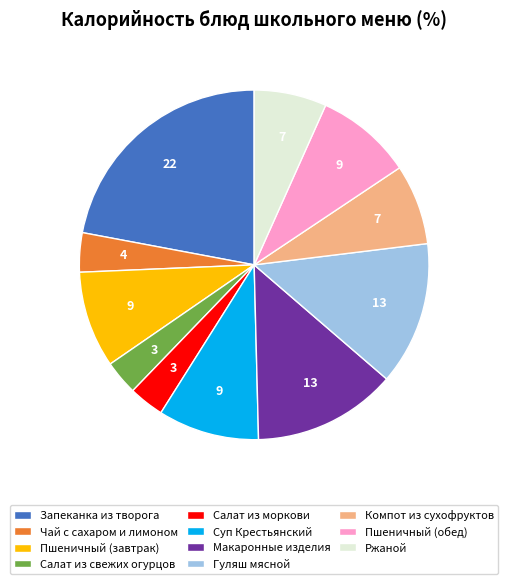

Which has a higher value, Чай с сахаром и лимоном or Ржаной?

Ржаной